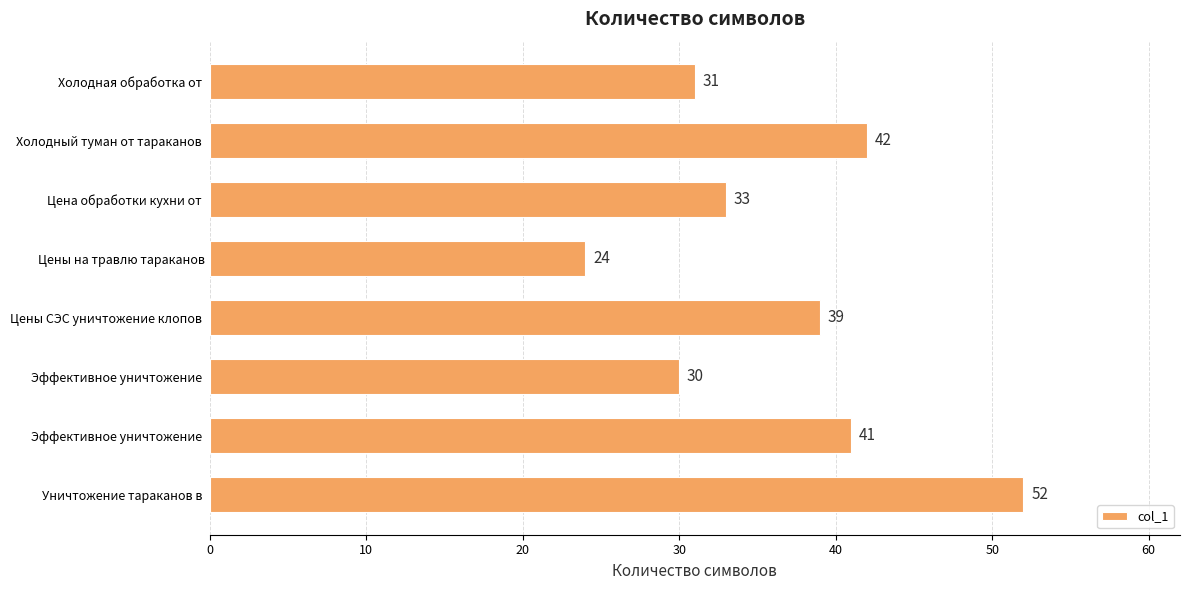

What is the greatest value displayed?

52